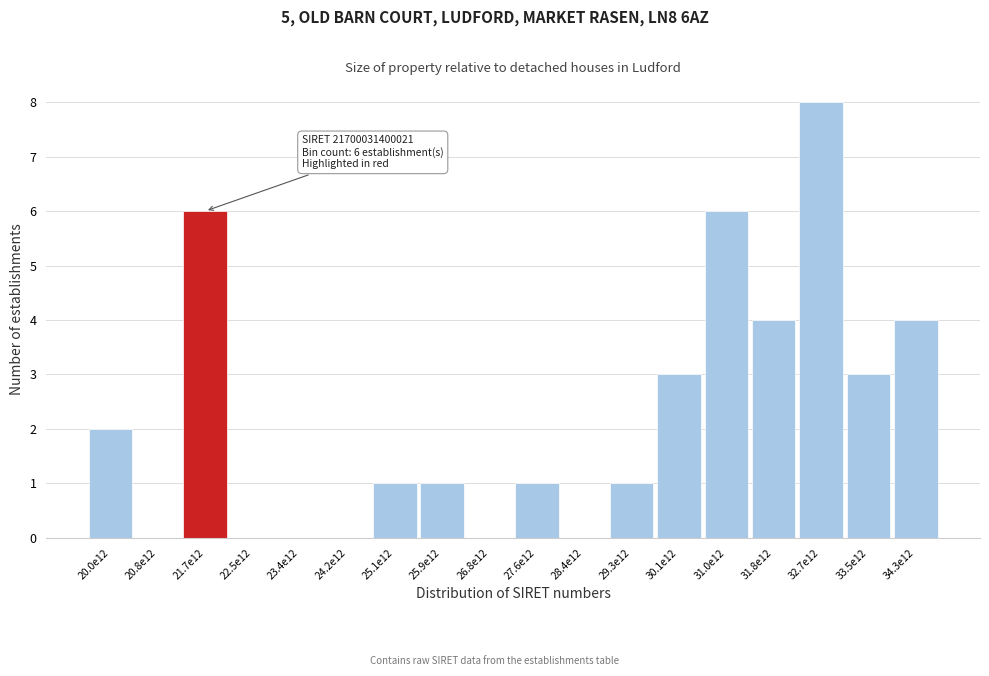

Reading left to right, list all the values displayed in this chart.

20.0e12=2	20.8e12=0	21.7e12=6	22.5e12=0	23.4e12=0	24.2e12=0	25.1e12=1	25.9e12=1	26.8e12=0	27.6e12=1	28.4e12=0	29.3e12=1	30.1e12=3	31.0e12=6	31.8e12=4	32.7e12=8	33.5e12=3	34.3e12=4